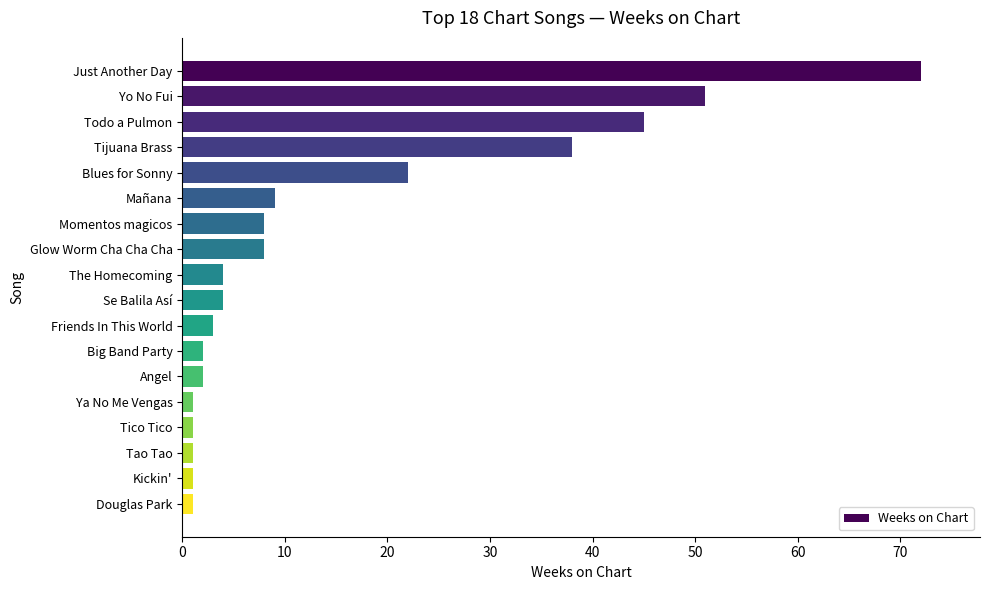

The value at Blues for Sonny is 22. True or false?

True